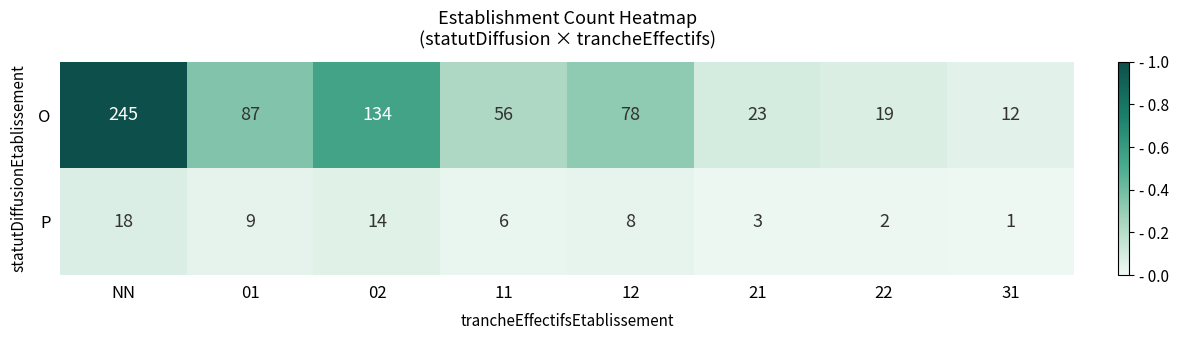

At which category is the sum across all series the highest?

NN